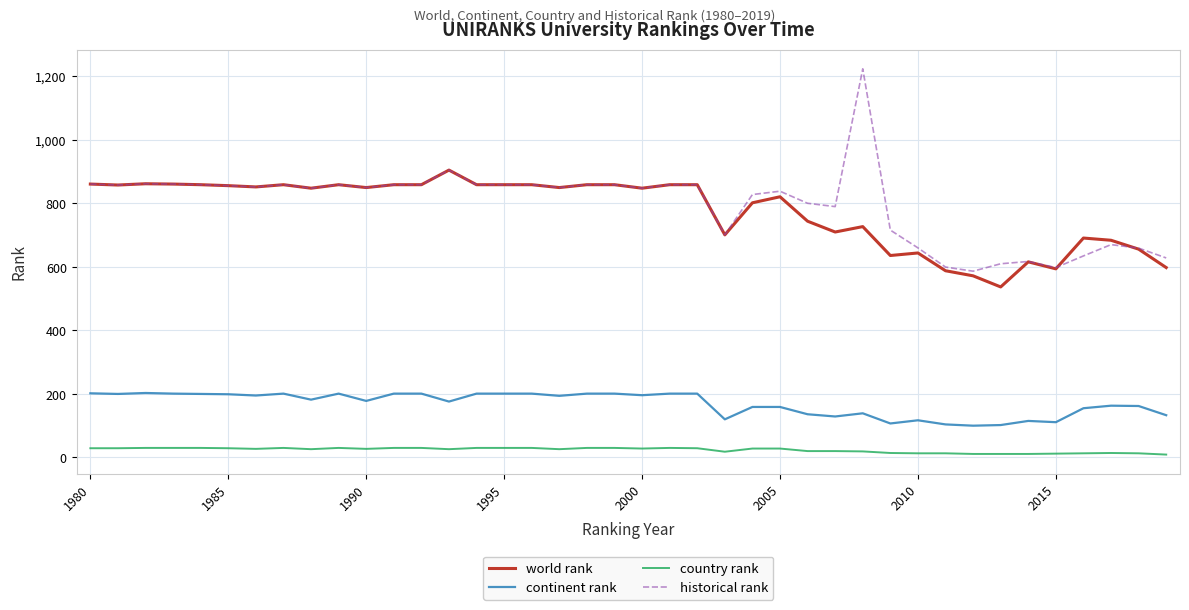

True or false: continent rank and historical rank intersect in this chart.

False